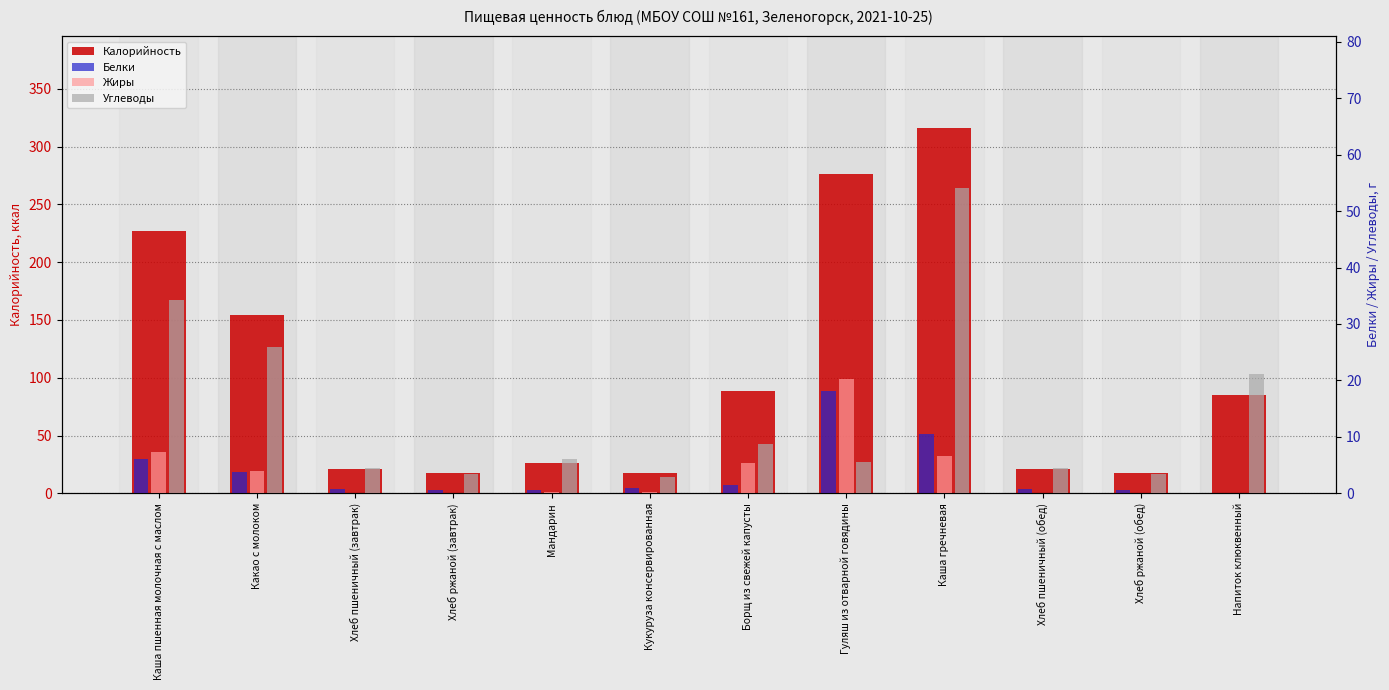

Which series has the largest total across all categories?

Калорийность